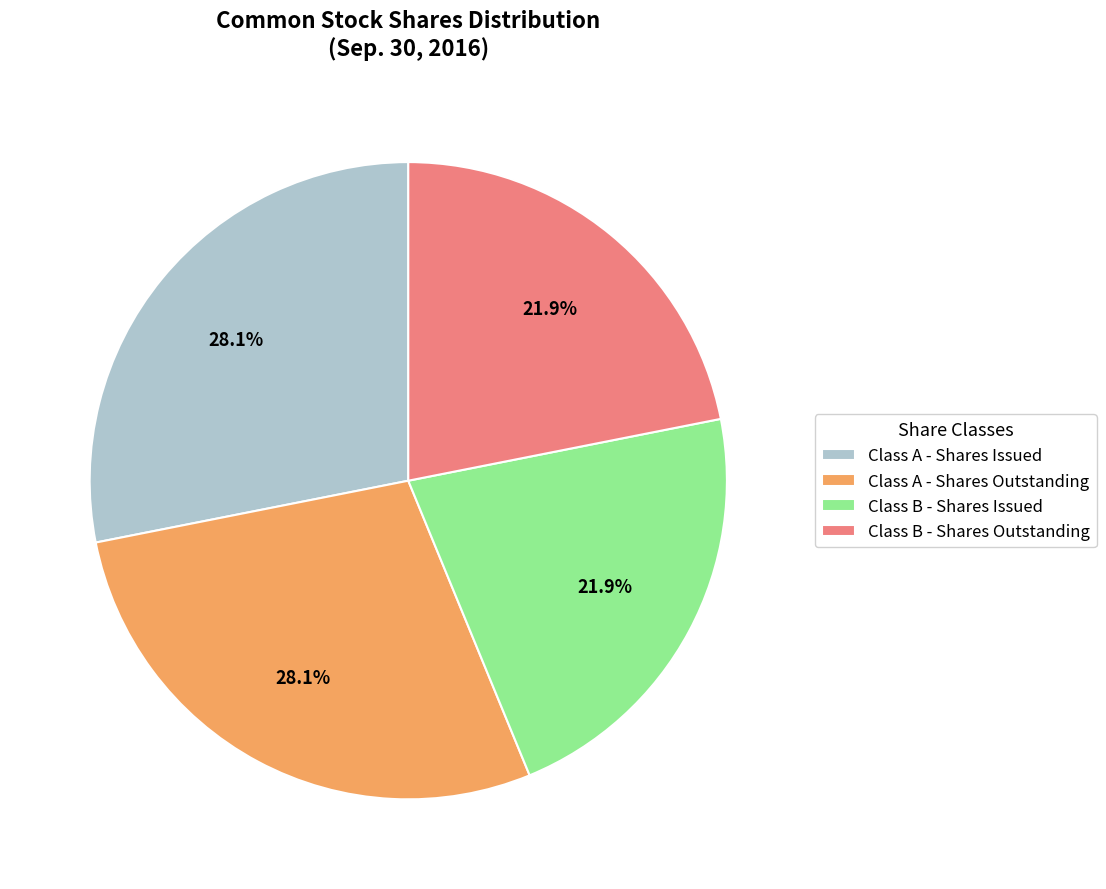

Approximately how many times larger is the value at Class B - Shares Issued compared to Class A - Shares Outstanding?

0.8